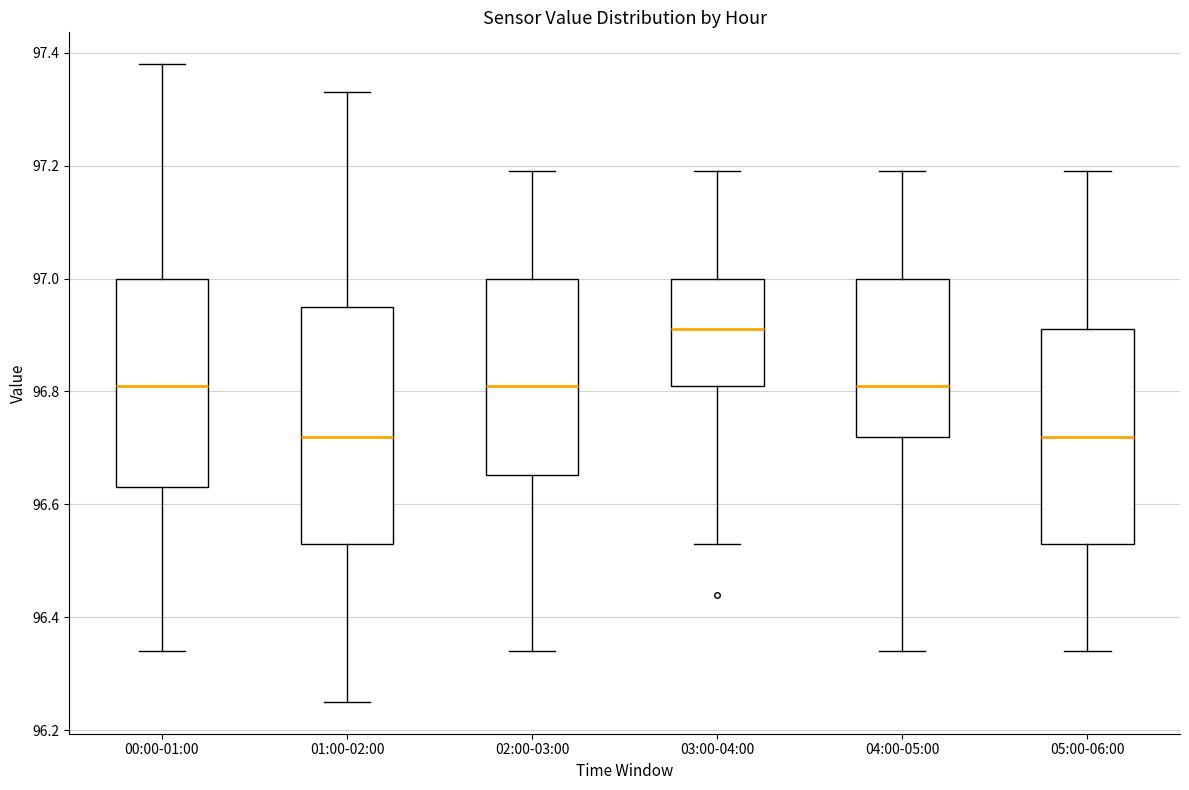

Comparing the boxes themselves (not the whiskers), which one is the tallest?

01:00-02:00